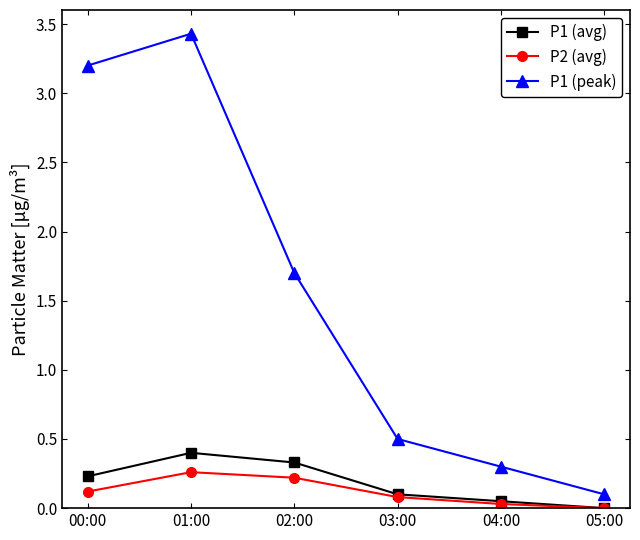

True or false: P1 (avg) has more than 0 interior local peaks.

True